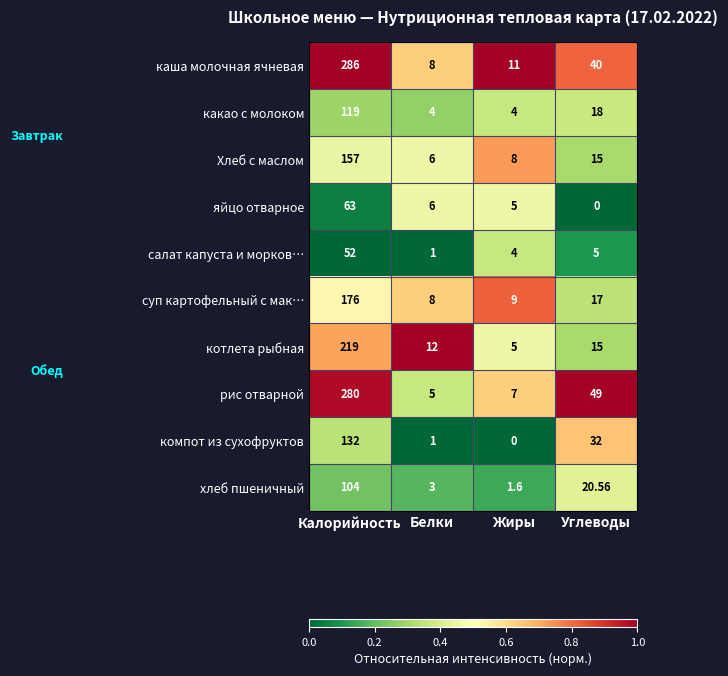

At which category is the sum across all series the highest?

Калорийность